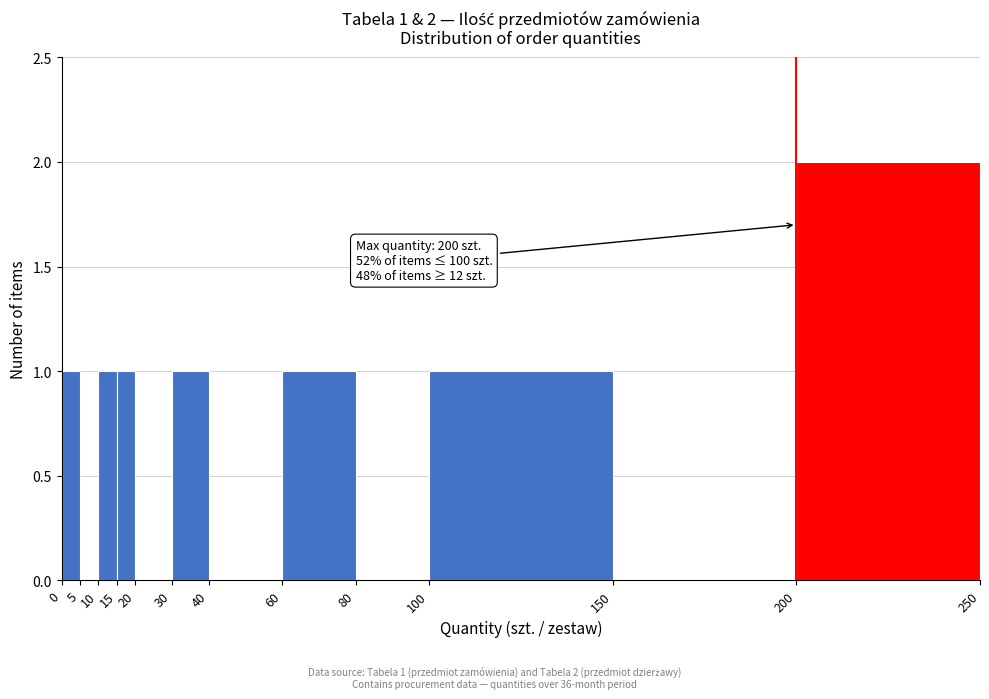

Which range on the x-axis has the tallest bar?

200 to 250